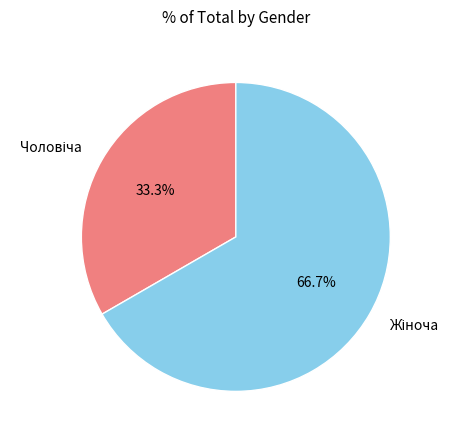

How many slices are in this pie chart?

2